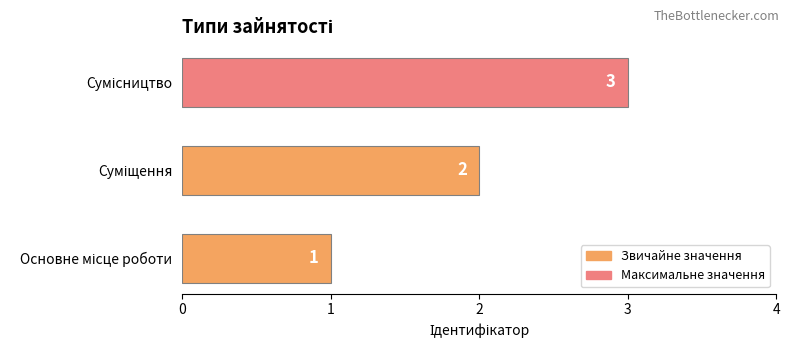

What is the greatest value displayed?

3